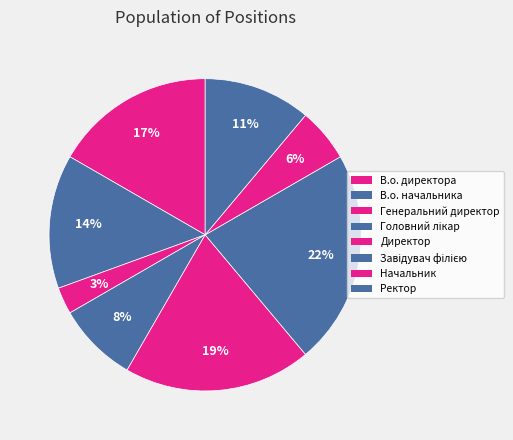

How many slices are in this pie chart?

8